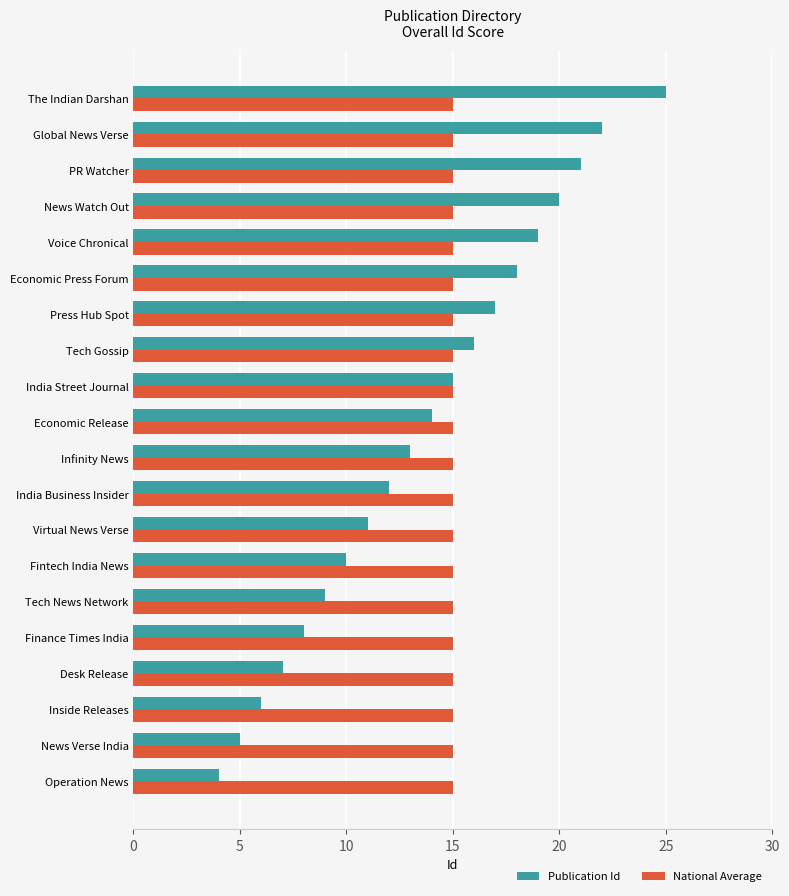

What is the average value of the National Average series?

15